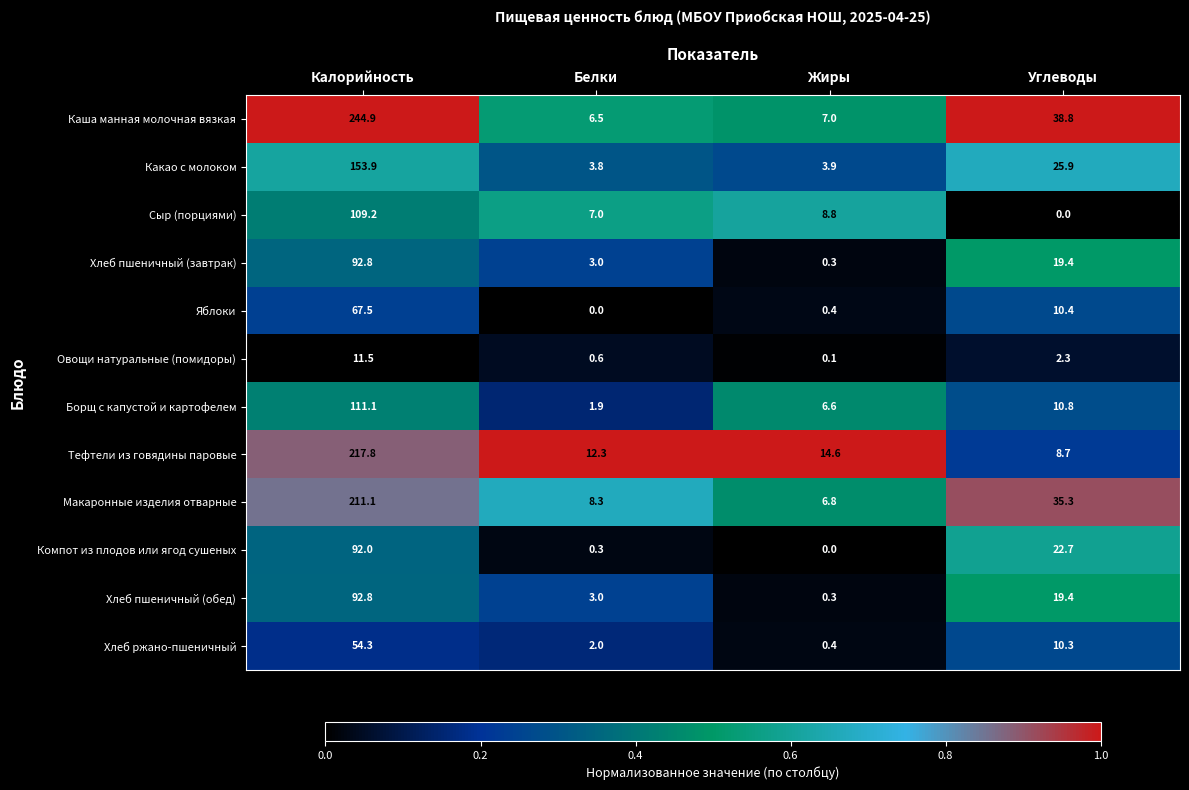

What value does the Компот из плодов или ягод сушеных series have at Углеводы?

22.7